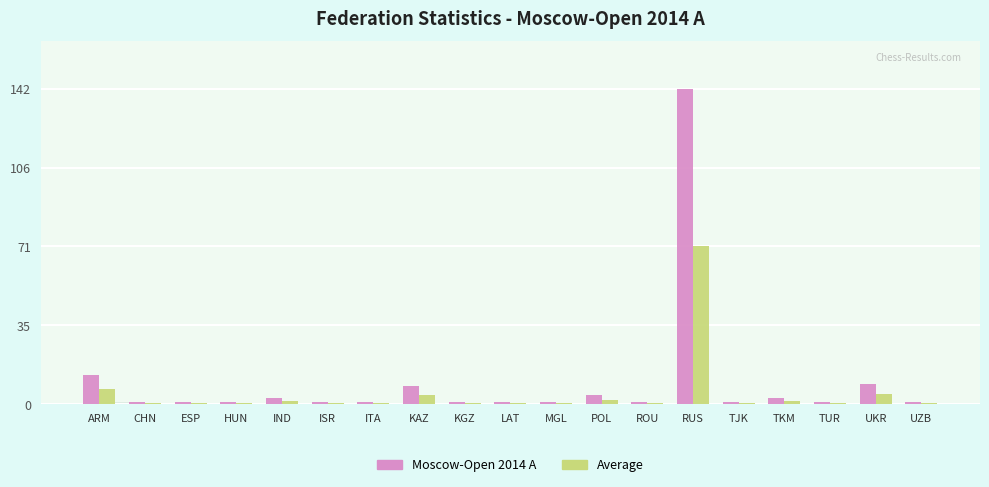

At which label does Average reach its minimum?

CHN